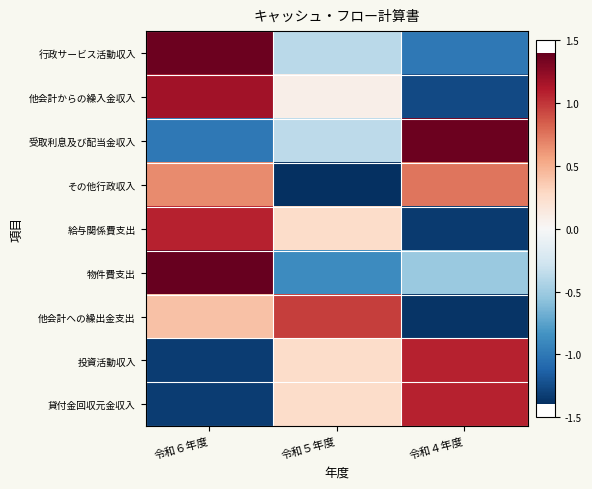

Which has a higher value, 令和５年度 or 令和４年度?

令和５年度